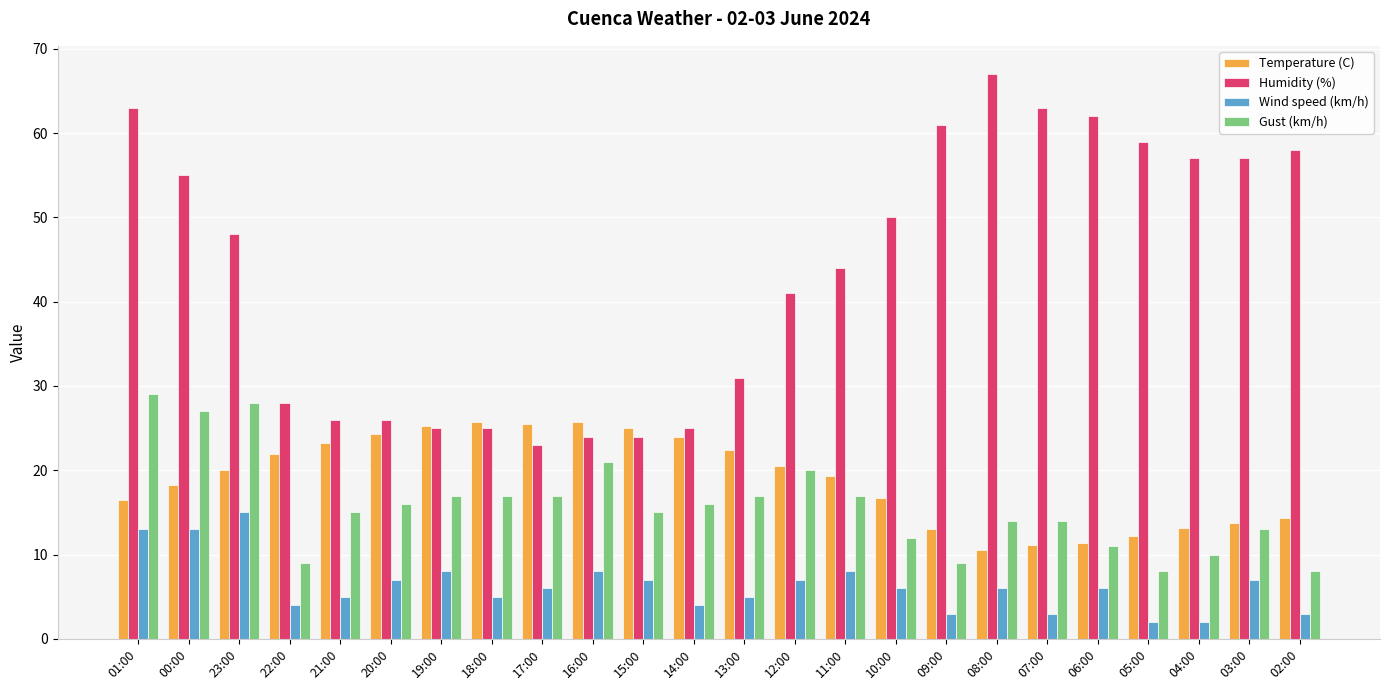

Count the number of categories in the chart.

24